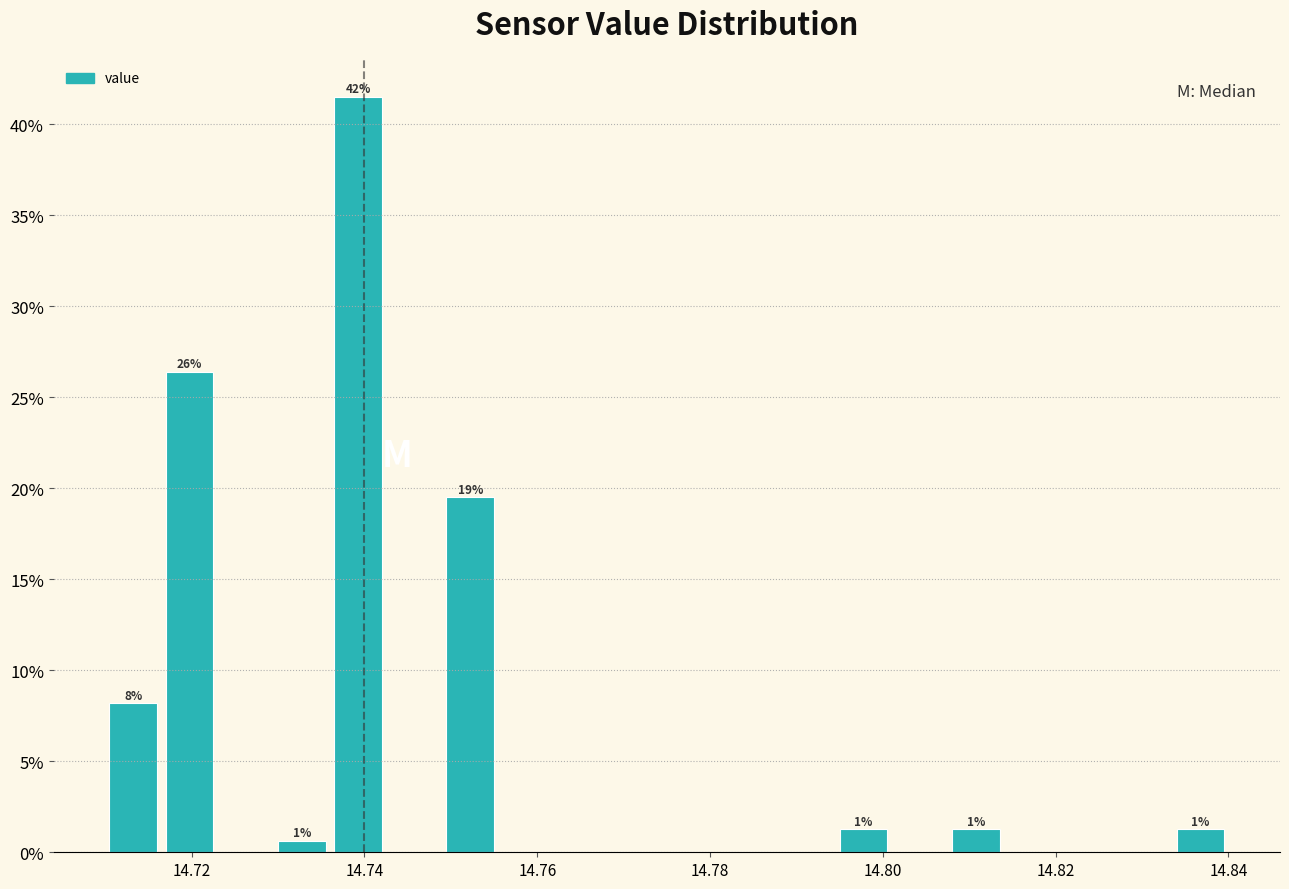

Read against the x-axis, roughly where is the centre of the tallest bar?

14.740